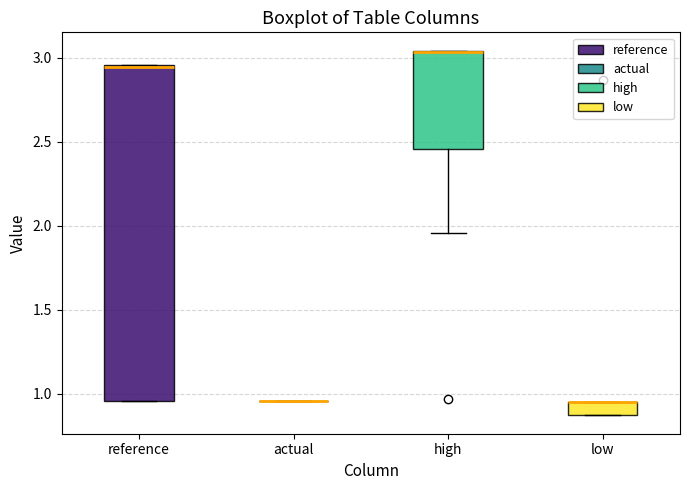

Reading left to right, transcribe this box plot: for each box, give where its median line is, the range the box spans, and where its two whiskers end, as read against the y-axis. The values are not printed on the chart, so give them approximately, as read against the axis.

reference: median 2.95 (drawn on the box's upper edge), box 0.95 to 2.95, whiskers 0.95 to 2.95
actual: box collapsed to a line at 0.95, whiskers 0.95 to 0.95
high: median 3.05 (drawn on the box's upper edge), box 2.45 to 3.05, whiskers 1.95 to 3.05
low: median 0.95 (drawn on the box's upper edge), box 0.85 to 0.95, whiskers 0.85 to 0.95